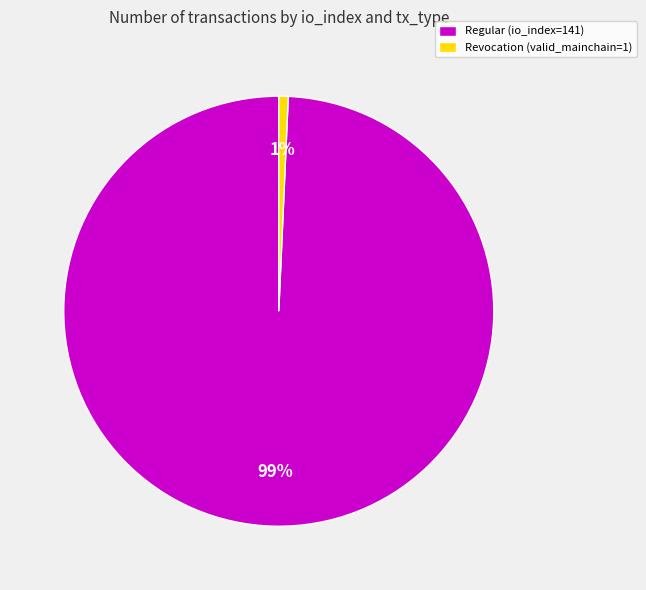

Is there a majority slice in this chart?

Yes